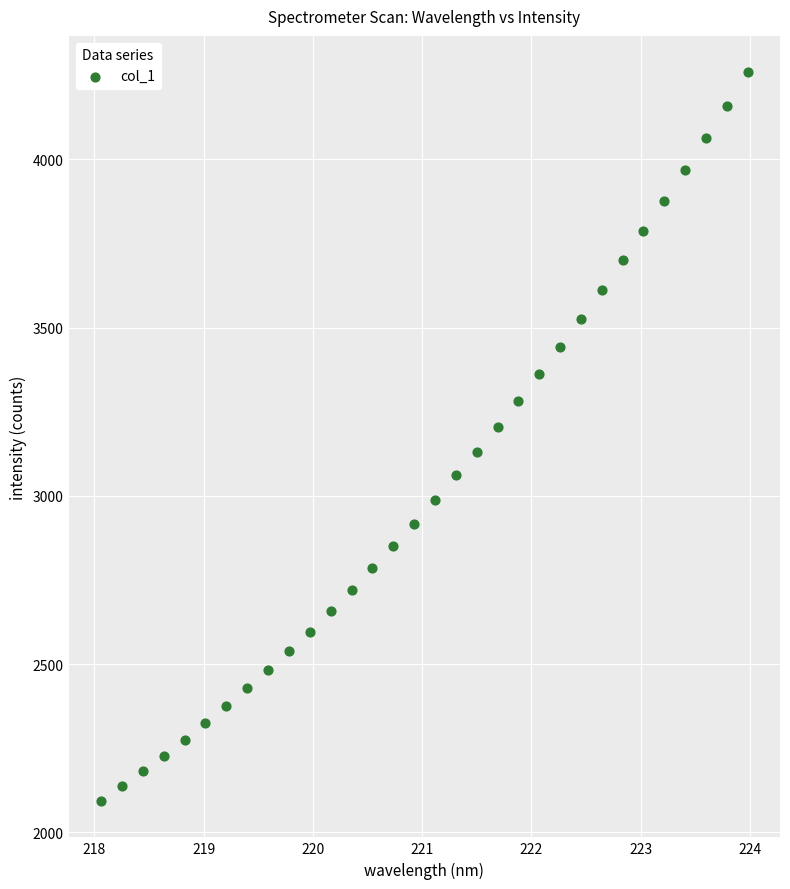

What is the range of X values (max minus min)?

5.9